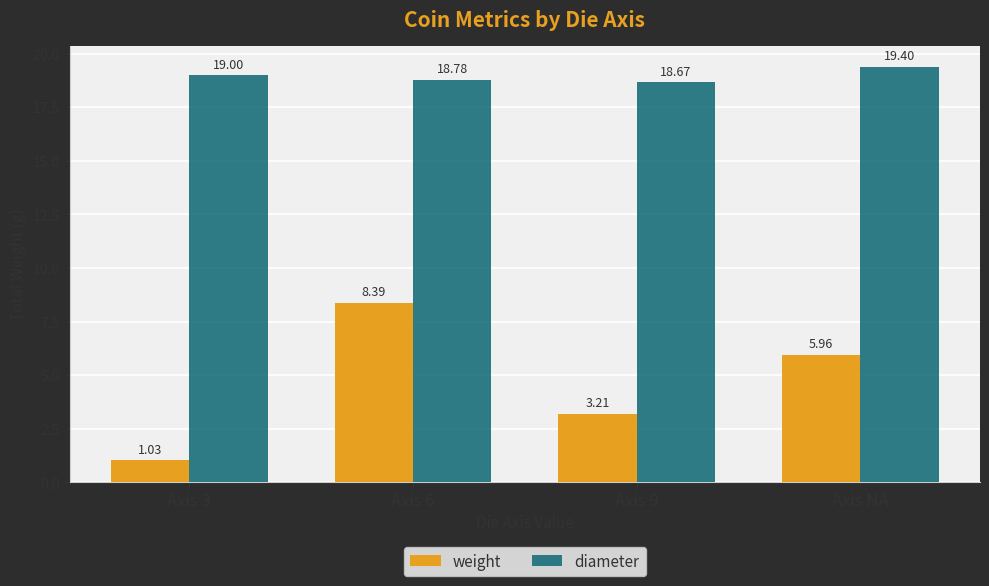

How many bars are there in each group?

2